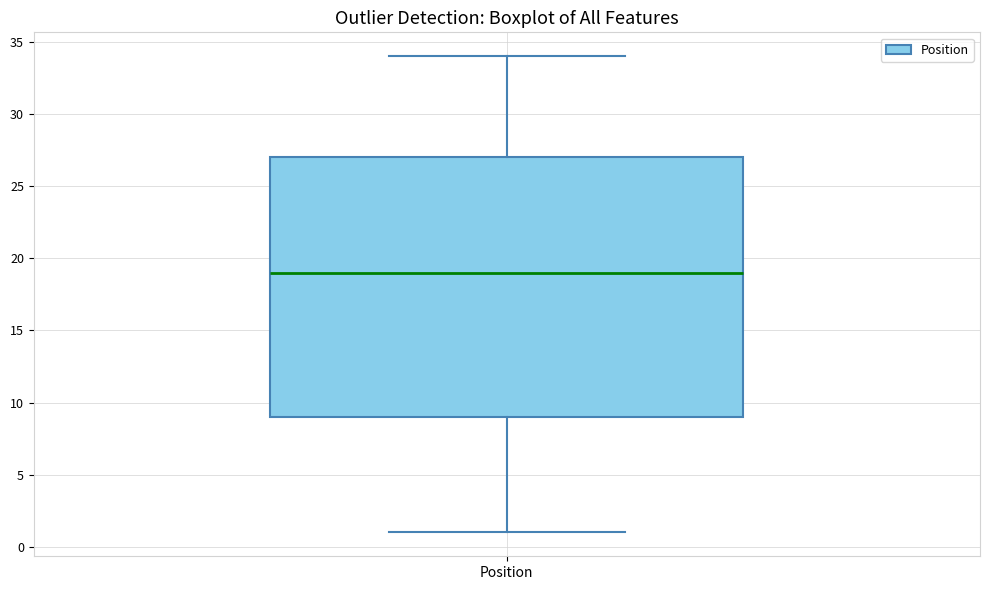

Transcribe this box plot: give where the median line is, the range the box spans, and where the two whiskers end, as read against the y-axis. The values are not printed on the chart, so give them approximately, as read against the axis.

median 19, box 9 to 27, whiskers 1 to 34